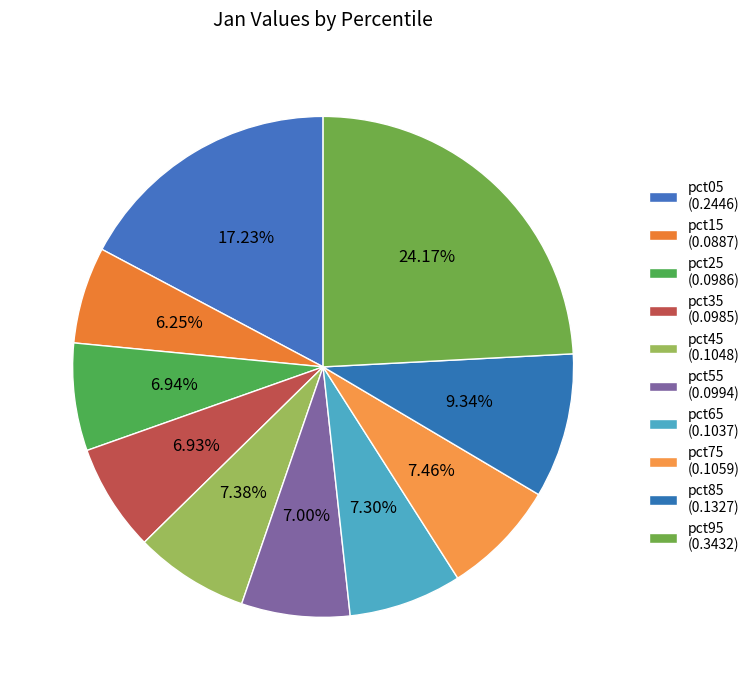

Which category has the biggest portion of the pie?

pct95